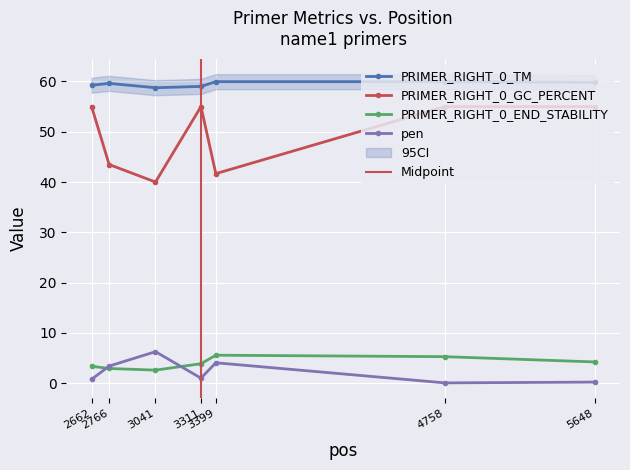

True or false: PRIMER_RIGHT_0_TM has more than 1 interior local peaks.

True